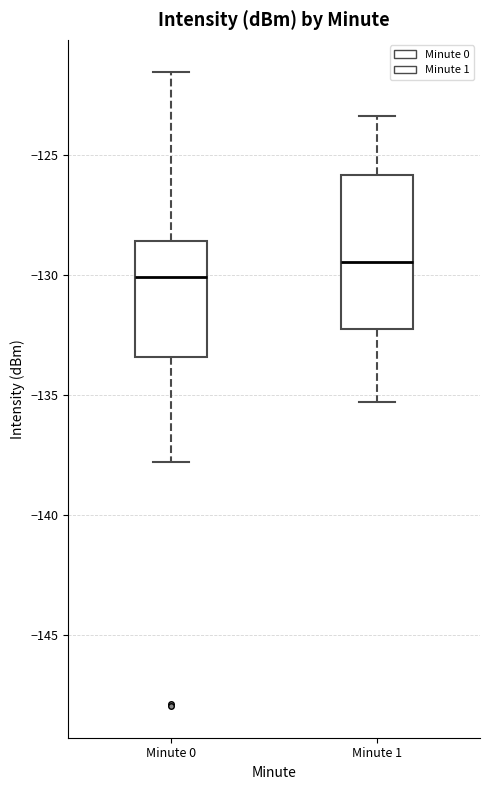

Which box's median line is the lowest?

Minute 0